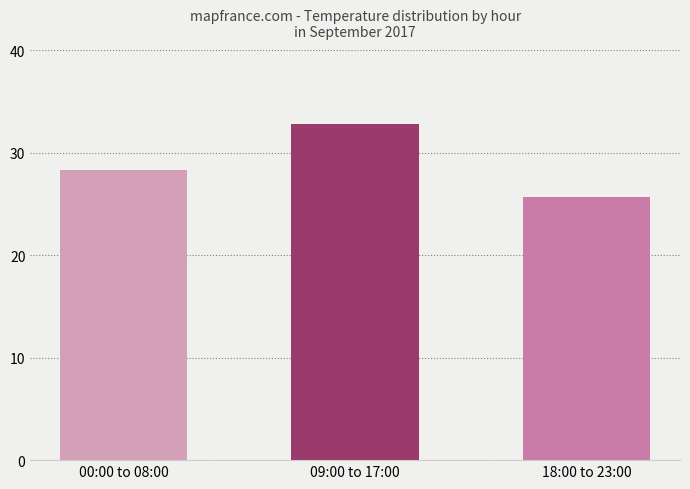

What is the value of the 2nd bar from the left?

32.8